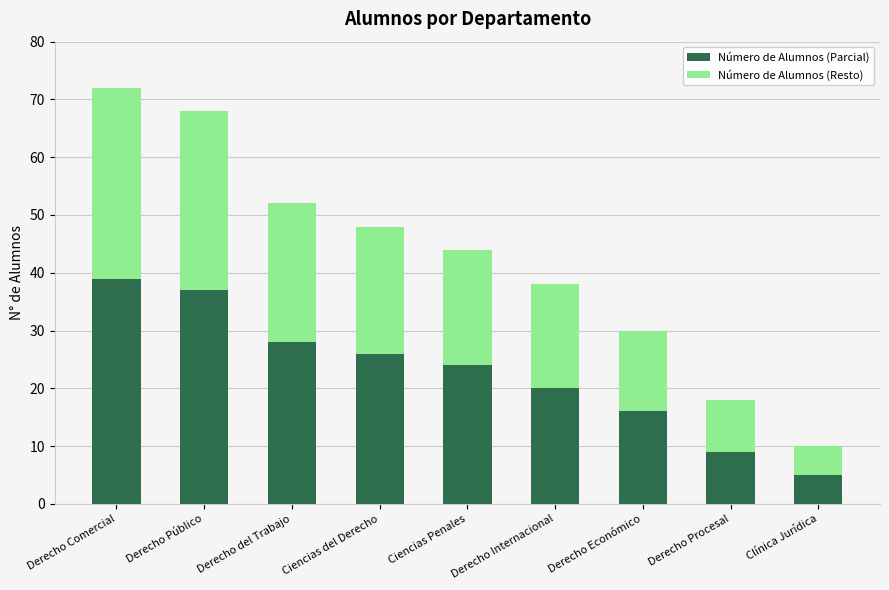

What is the difference between the maximum and minimum values in the Número de Alumnos (Parcial) series?

34